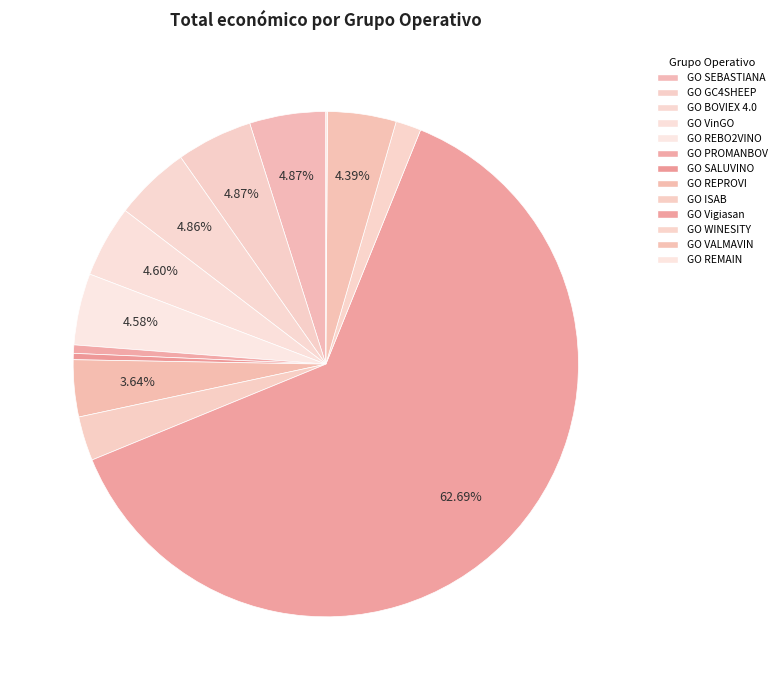

To the nearest percent, what percentage of the pie is GO GC4SHEEP?

5%